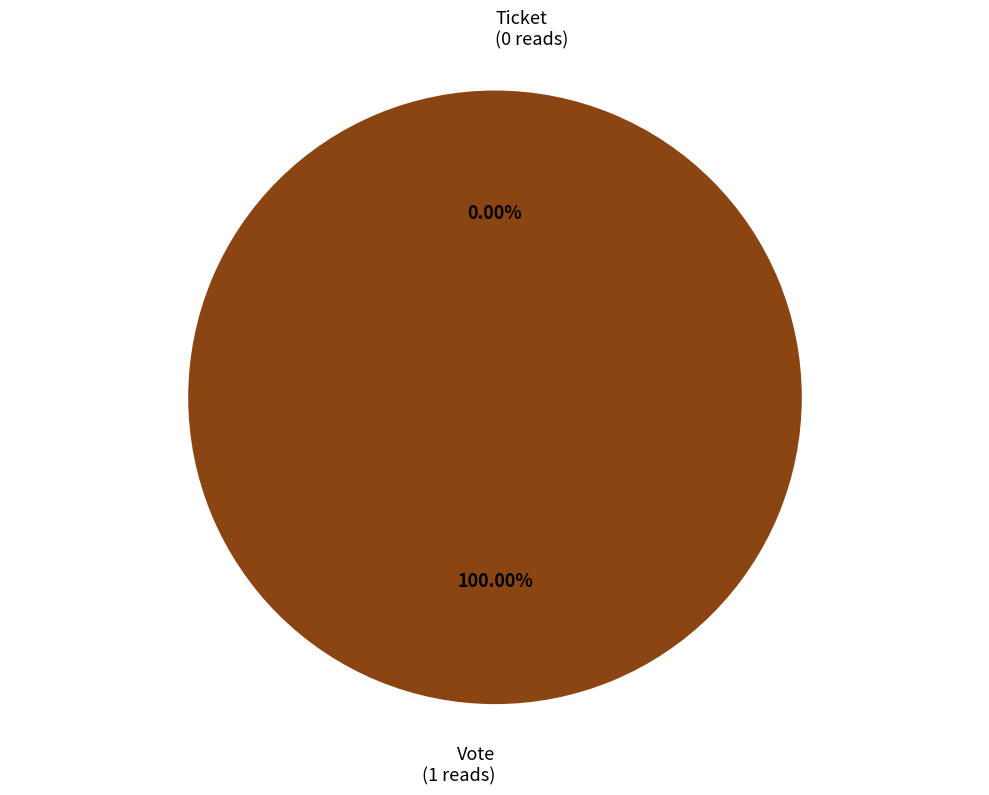

To the nearest percent, what is the difference between the Vote and Ticket slice percentages?

100%